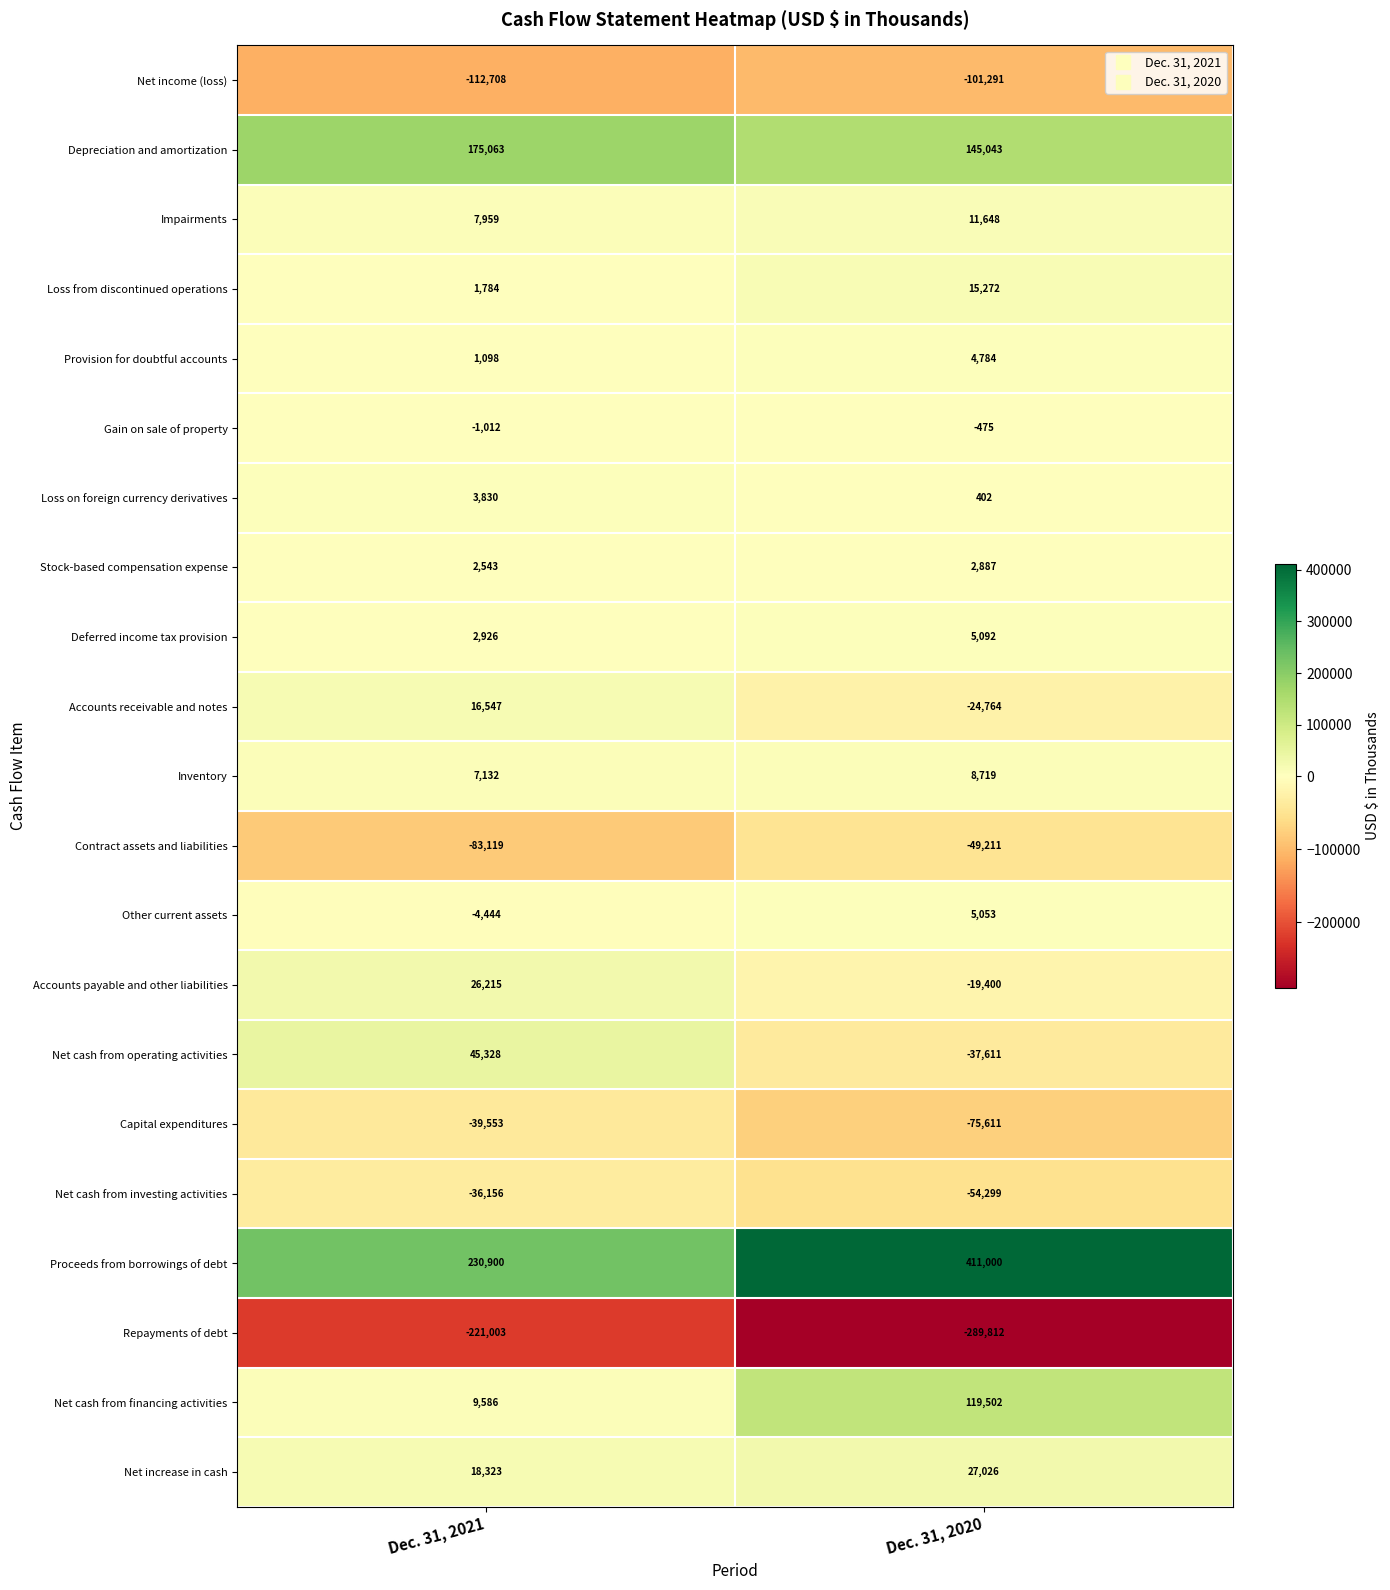

How many data points in Net cash from operating activities are less than 45328?

1